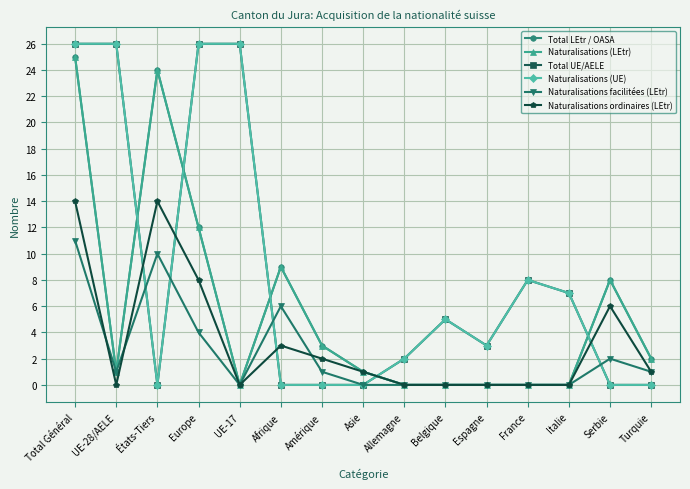

Does the chart have visible grid lines?

Yes